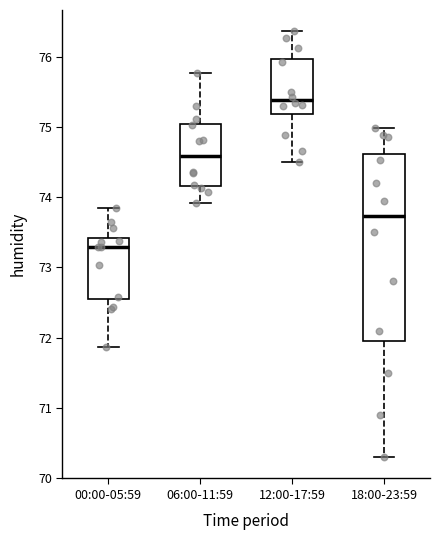

Reading left to right, transcribe this box plot: for each box, give where its median line is, the range the box spans, and where its two whiskers end, as read against the y-axis. The values are not printed on the chart, so give them approximately, as read against the axis.

00:00-05:59: median 73.3, box 72.5 to 73.4, whiskers 71.9 to 73.9
06:00-11:59: median 74.6, box 74.2 to 75.0, whiskers 73.9 to 75.8
12:00-17:59: median 75.4, box 75.2 to 76.0, whiskers 74.5 to 76.4
18:00-23:59: median 73.7, box 72.0 to 74.6, whiskers 70.3 to 75.0